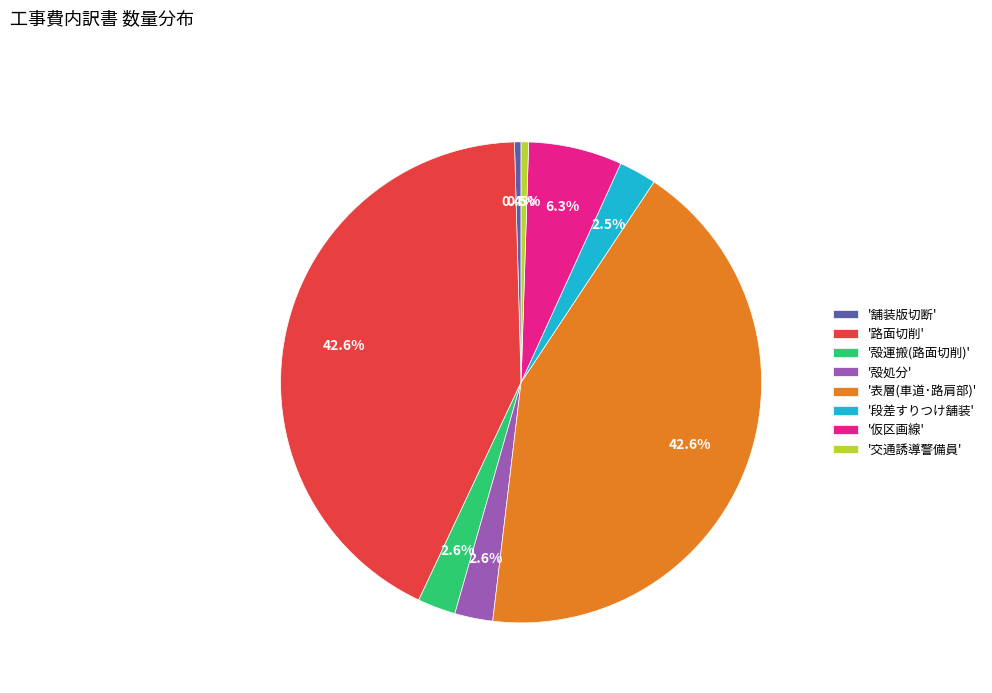

What portion of the pie excludes '舗装版切断'?

99.6%